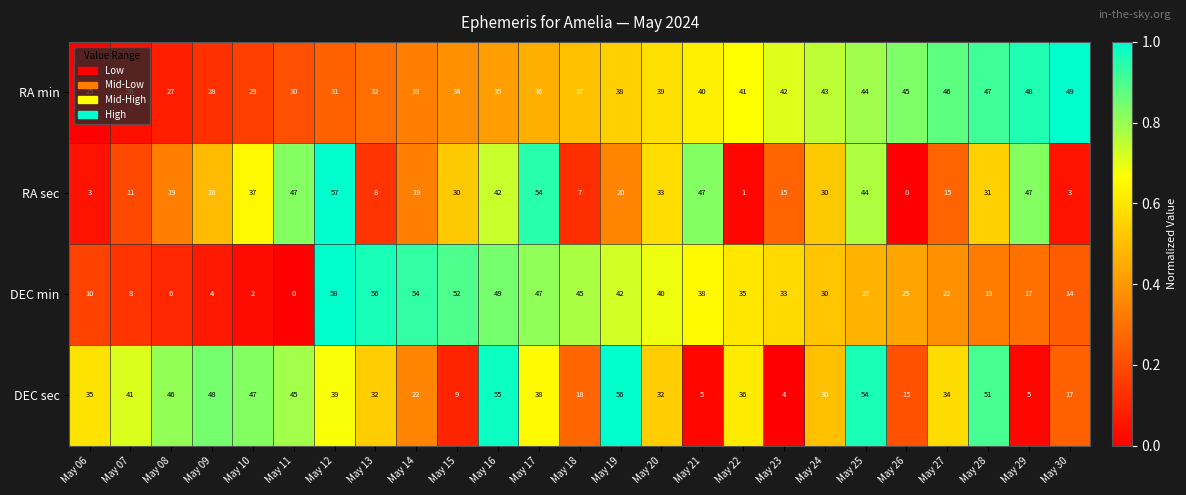

What is the approximate value of RA sec at May 21, to the nearest 5?

45